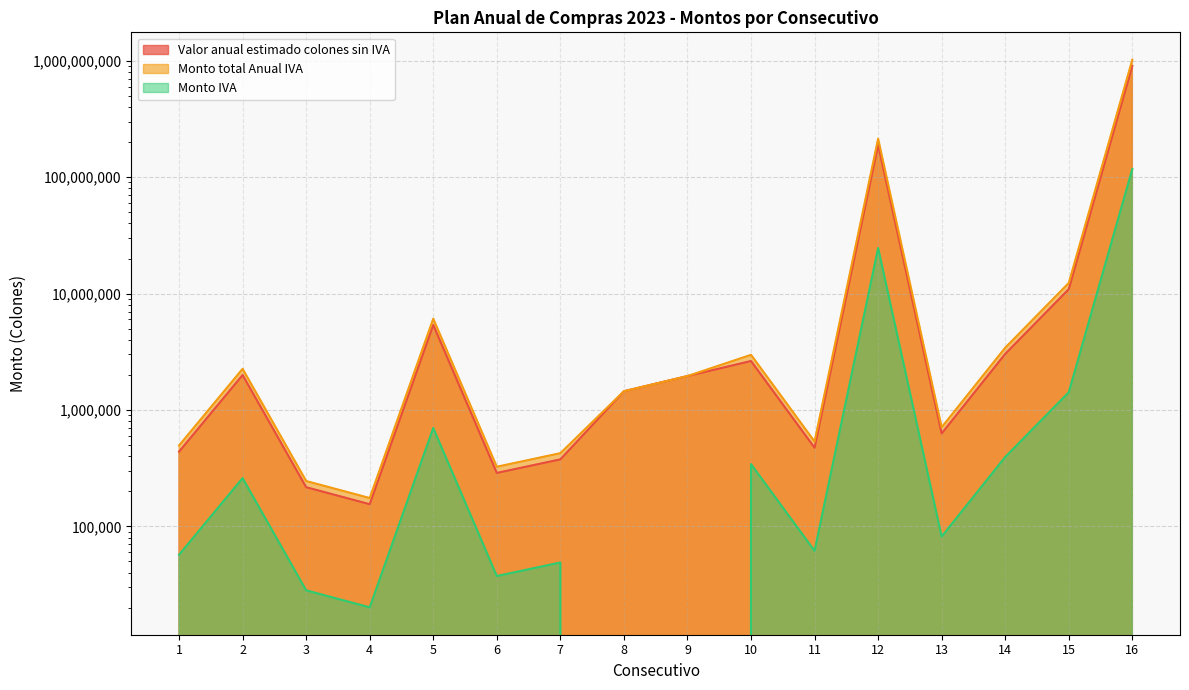

At which label is Monto IVA closest to 58728075?

12